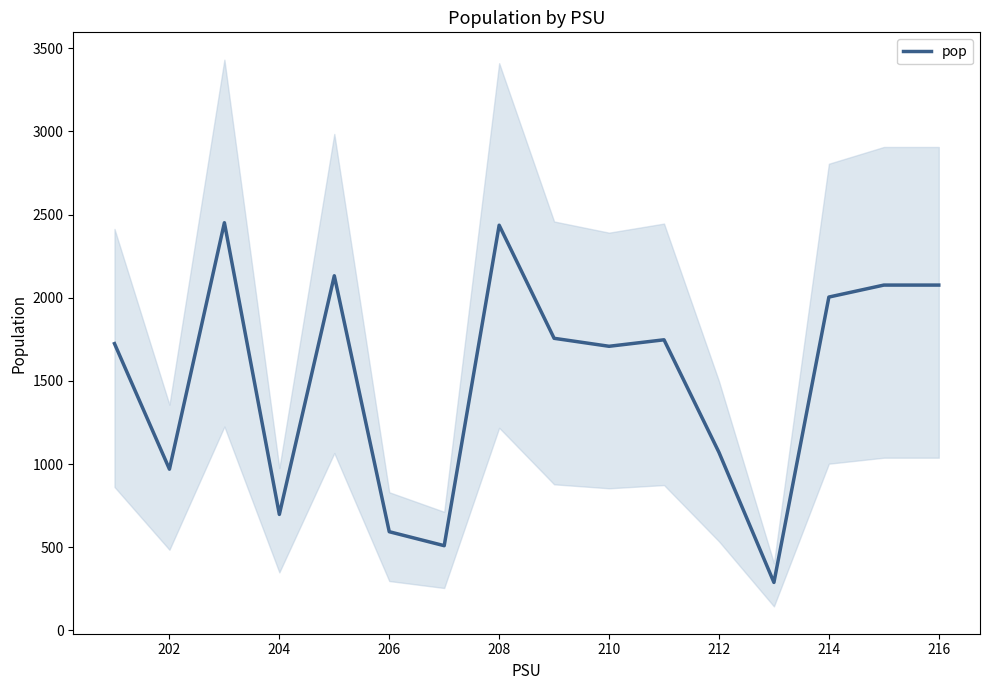

Read the value at 202.

969